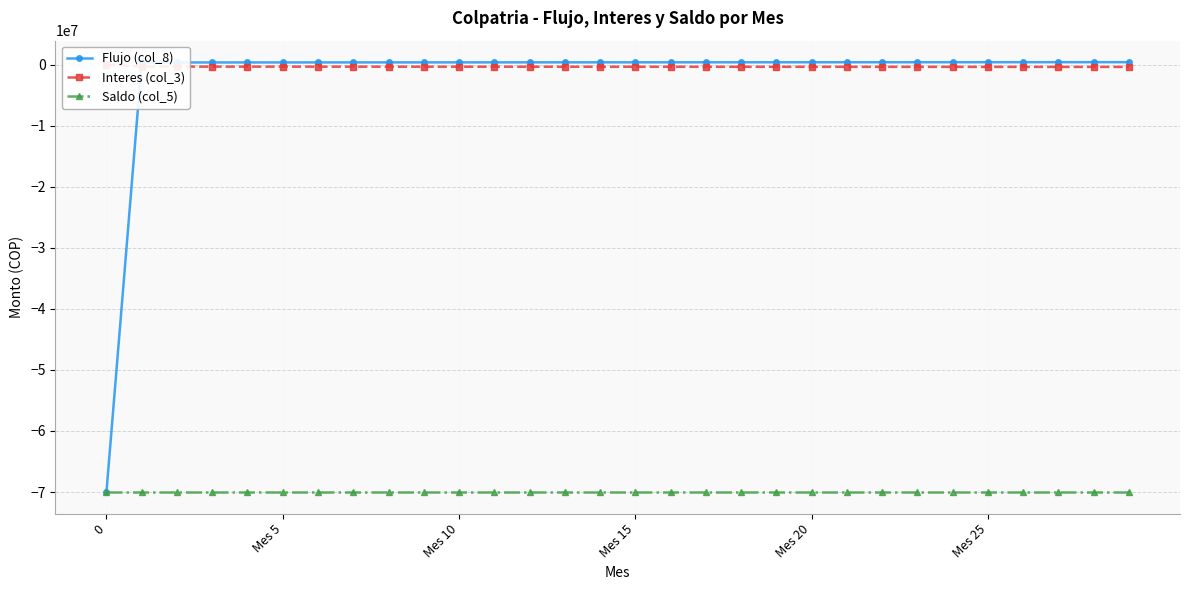

Rank the series at 19 from lowest to highest value.

Saldo (col_5), Interes (col_3), Flujo (col_8)